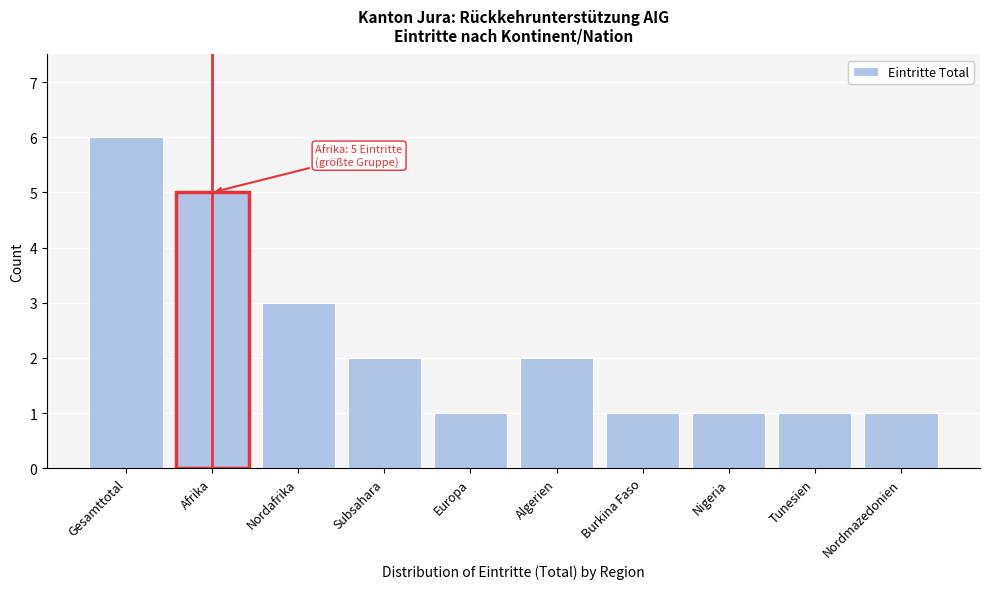

Reading left to right, extract all data points from this chart.

6	5	3	2	1	2	1	1	1	1